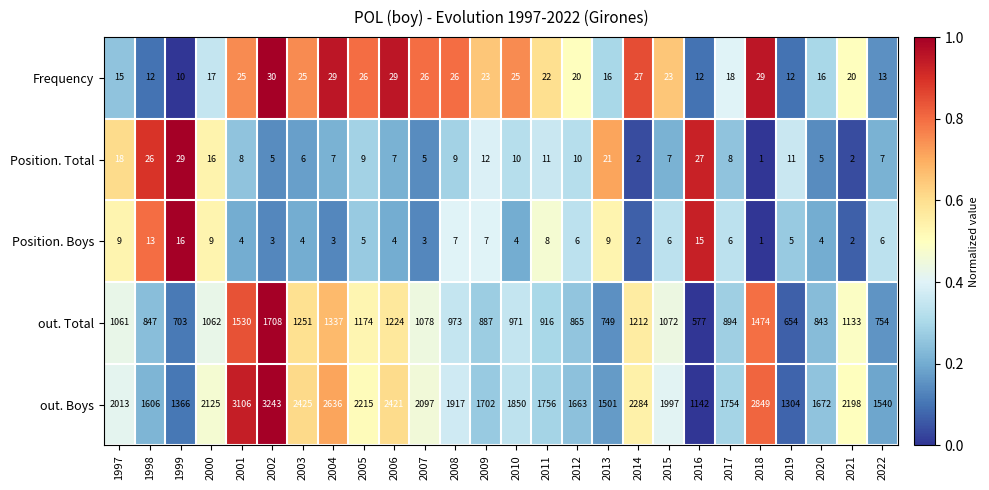

At which category is the sum across all series the highest?

2002